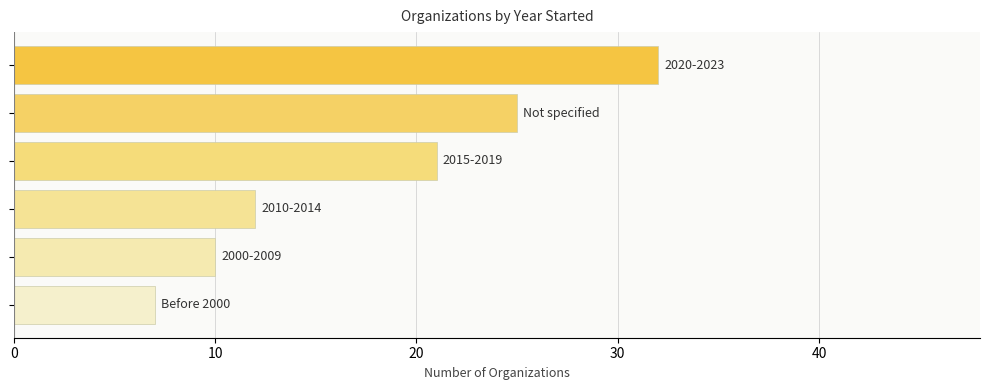

Does the chart contain any negative values?

No